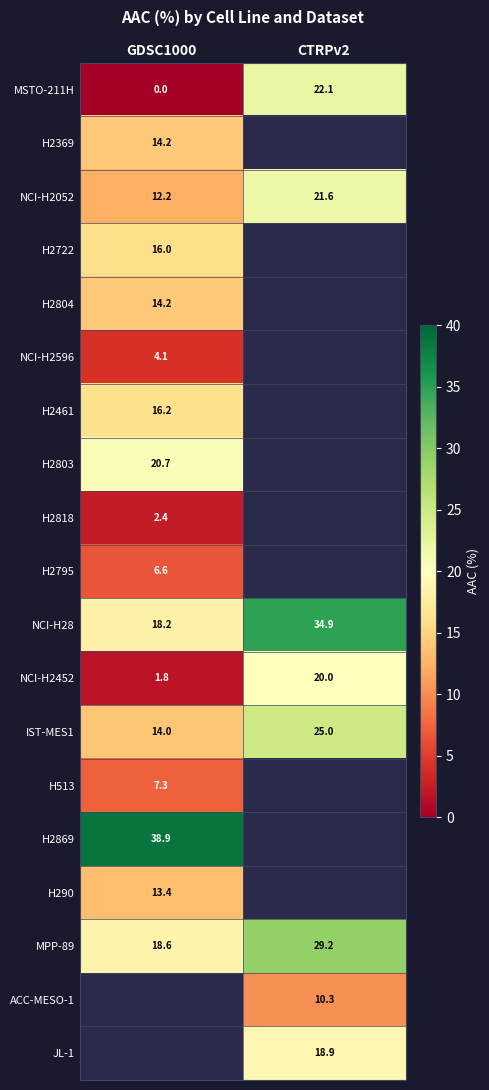

Is it true that ACC-MESO-1 equals 10.3 at CTRPv2?

True